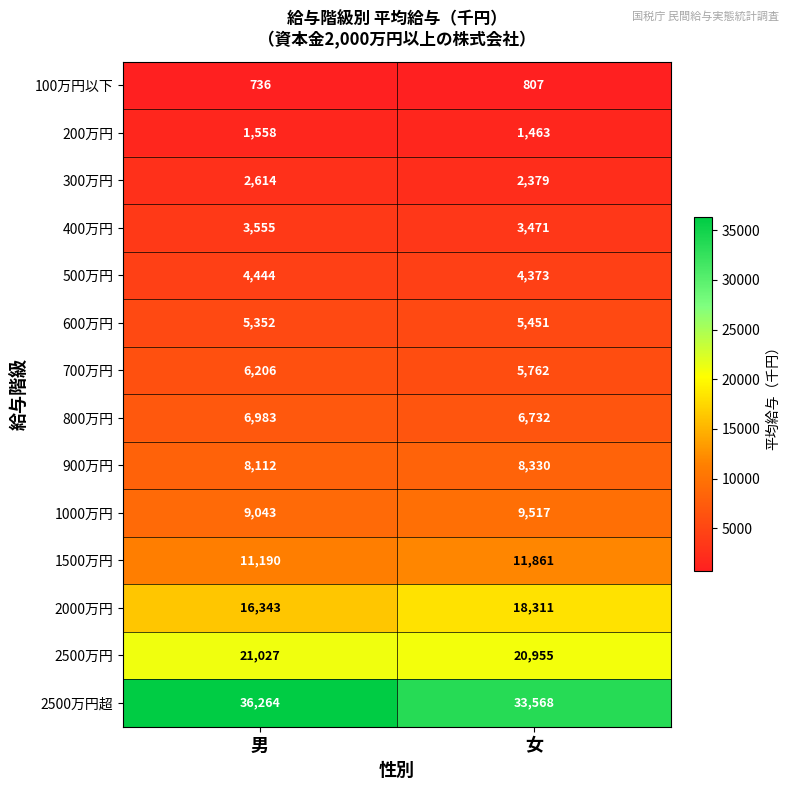

Rank the series by their maximum value, from lowest to highest.

100万円以下, 200万円, 300万円, 400万円, 500万円, 600万円, 700万円, 800万円, 900万円, 1000万円, 1500万円, 2000万円, 2500万円, 2500万円超